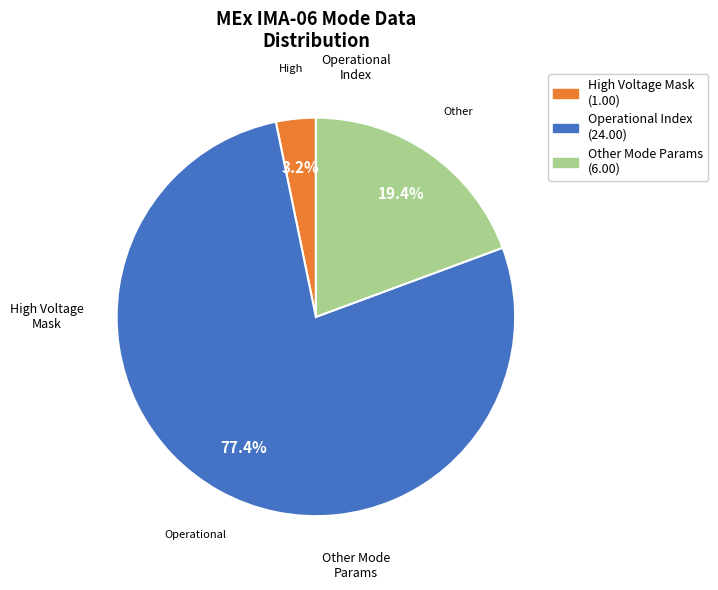

Does any single category account for the majority?

Yes